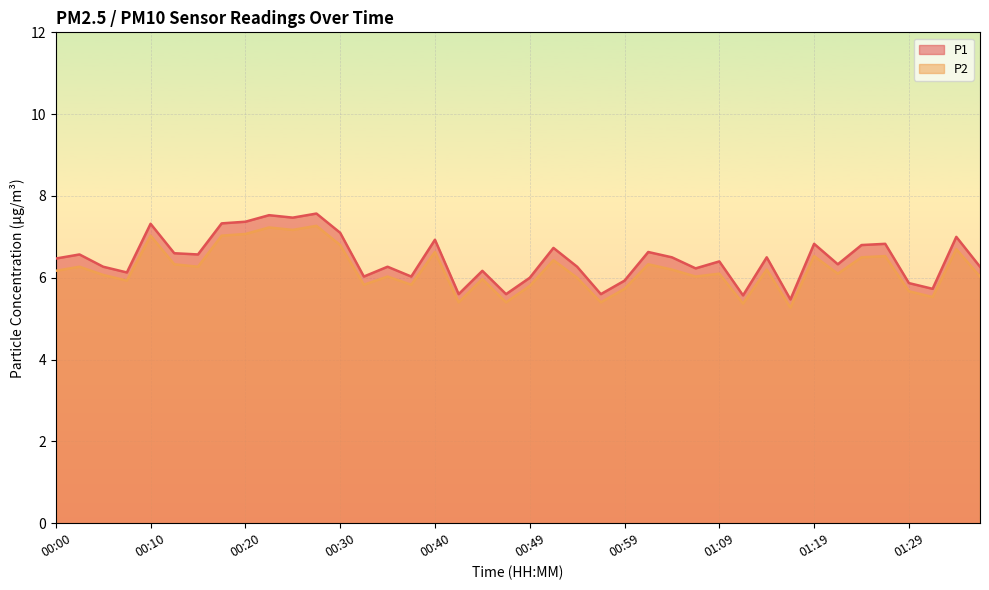

List the labels in order of P2 value, smallest first.

01:17, 01:12, 00:42, 00:47, 00:57, 01:32, 01:29, 00:59, 00:49, 00:32, 00:37, 00:07, 00:45, 00:54, 00:35, 01:07, 01:36, 00:05, 01:09, 01:22, 00:00, 01:04, 01:14, 00:02, 00:15, 00:12, 01:02, 00:52, 01:24, 01:19, 01:27, 00:40, 01:34, 00:30, 00:10, 00:17, 00:20, 00:25, 00:22, 00:27